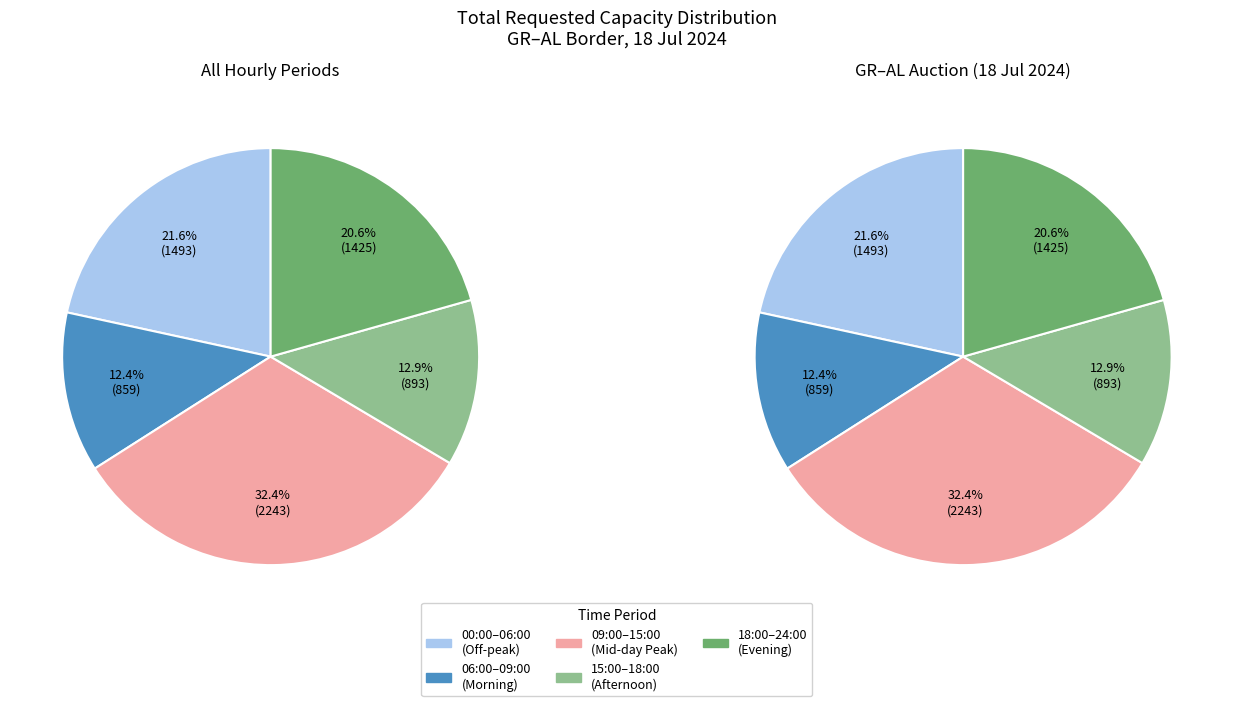

Between 16:00-17:00 and 23:00-24:00, which is larger?

16:00-17:00